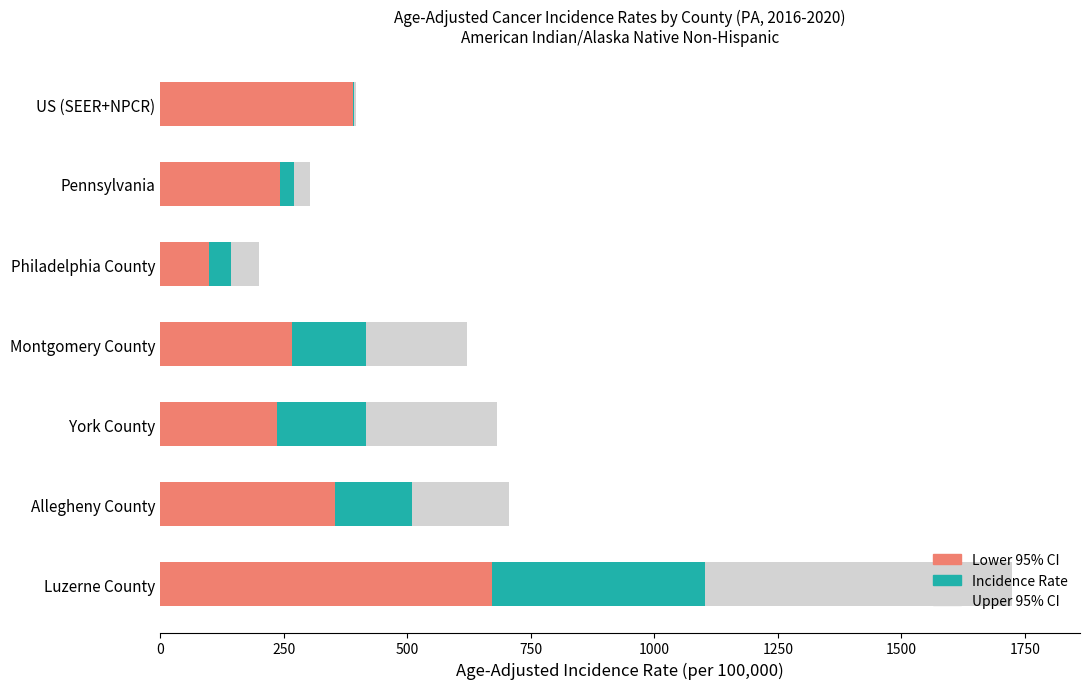

At which category is the sum across all series the highest?

Luzerne County